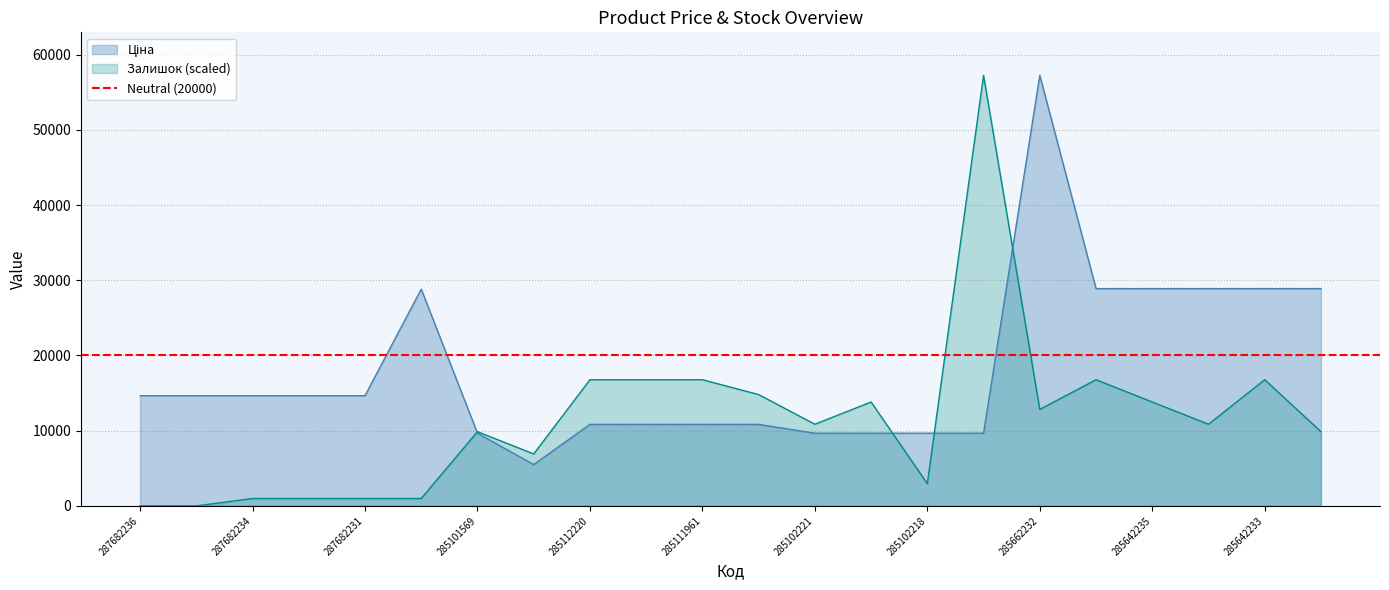

How many data points in Ціна are less than 14649?

10